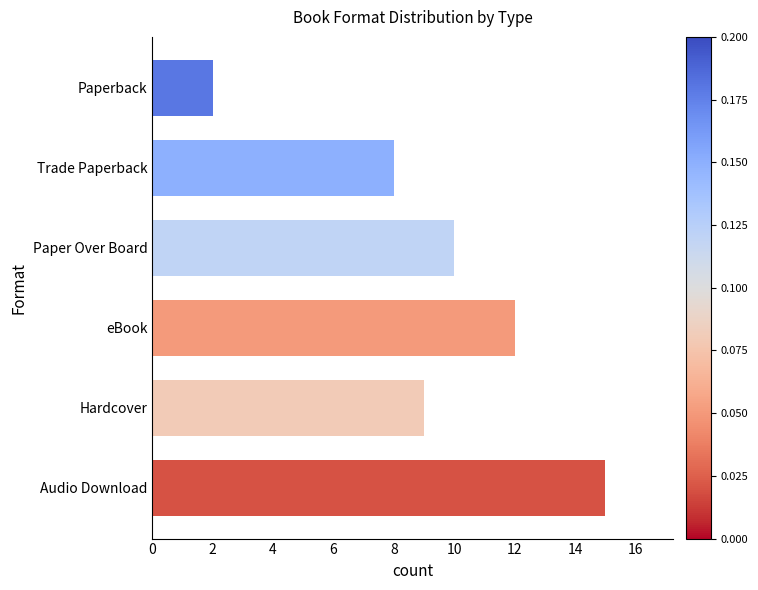

What is the minimum value shown in the chart?

2